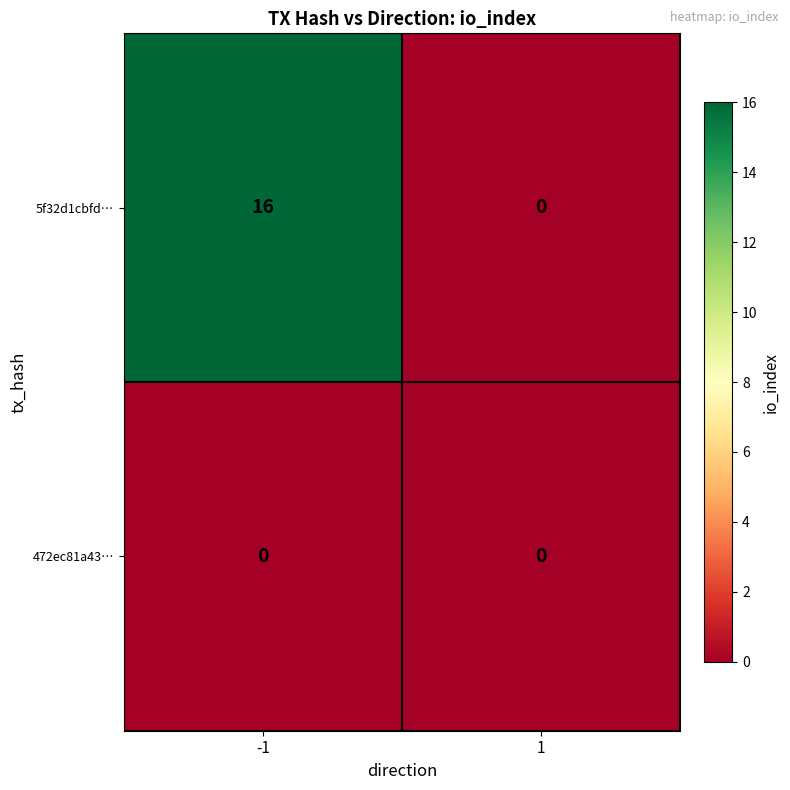

What is the maximum value shown in the chart?

16